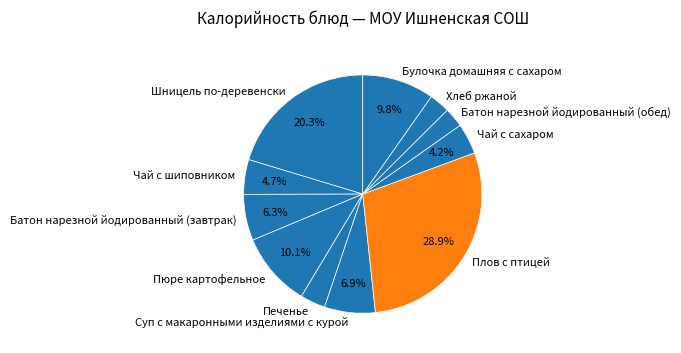

Count the number of slices in the pie.

11